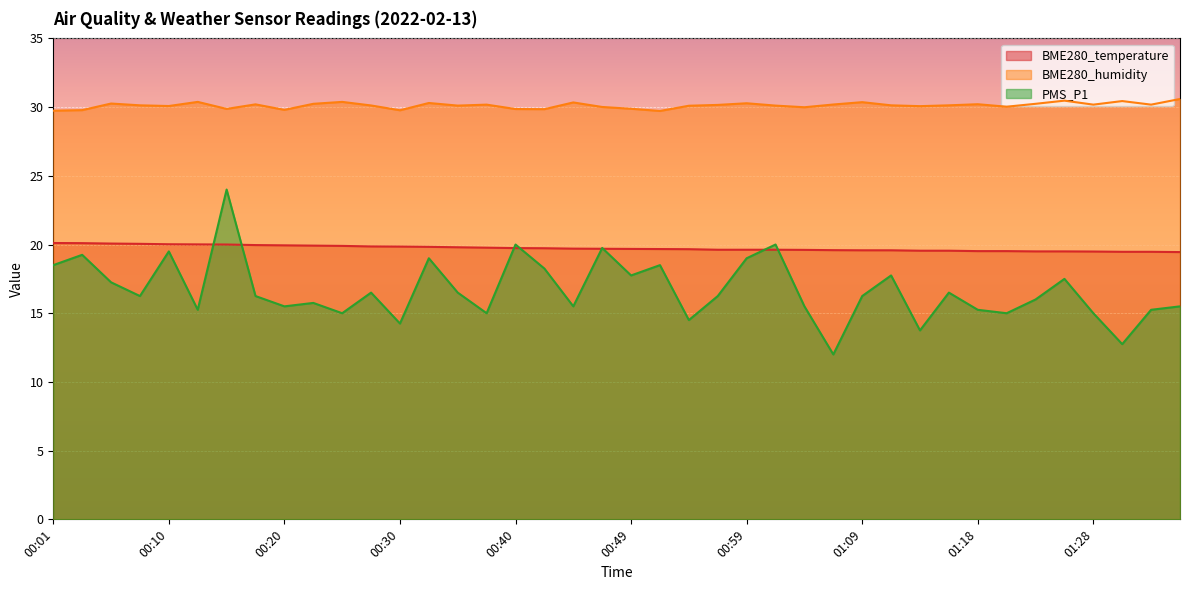

Where is BME280_humidity nearest to the value 30?

00:47